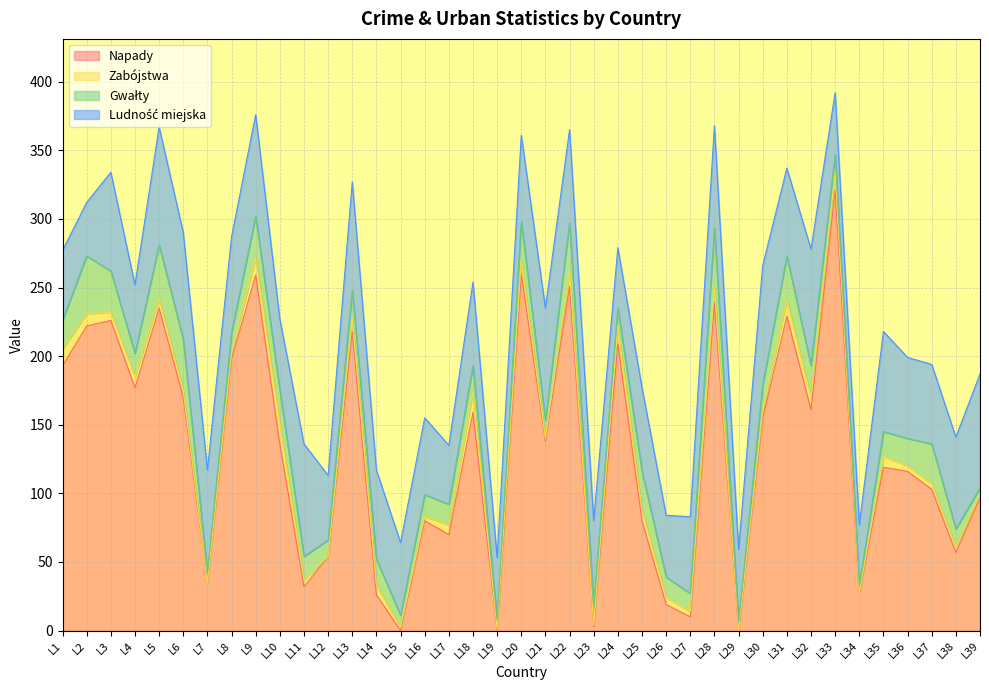

At which label does Zabójstwa reach its minimum?

L7